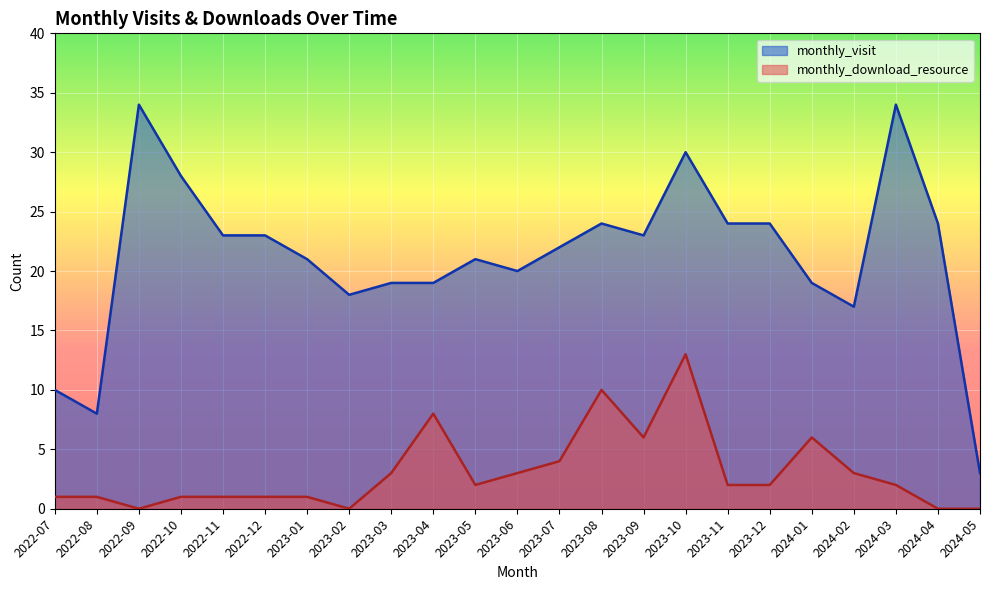

Rank the series at 2023-12 from lowest to highest value.

monthly_download_resource, monthly_visit